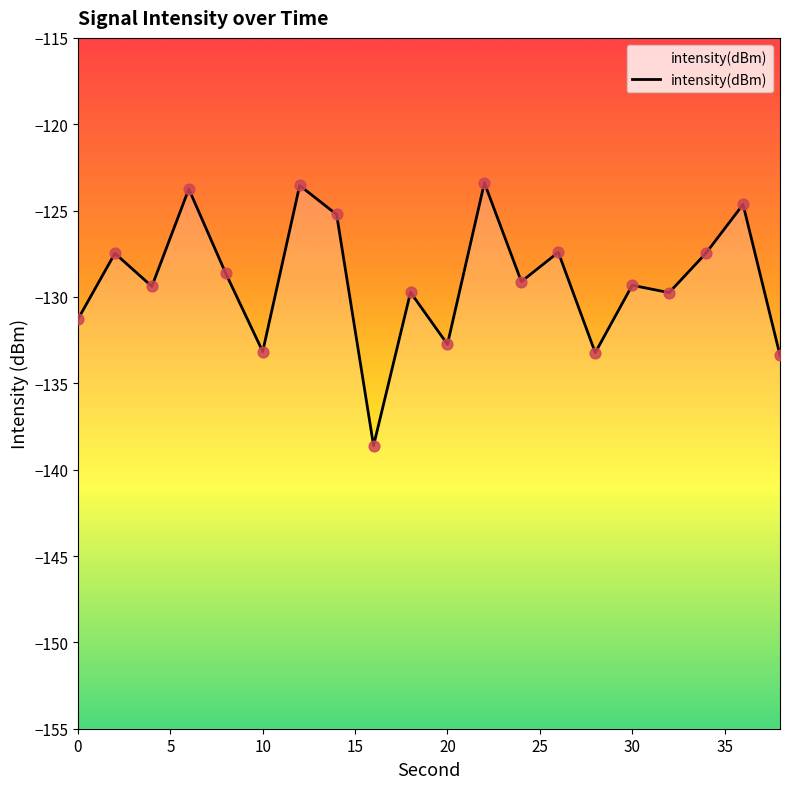

Between 28 and 8, which is larger?

8